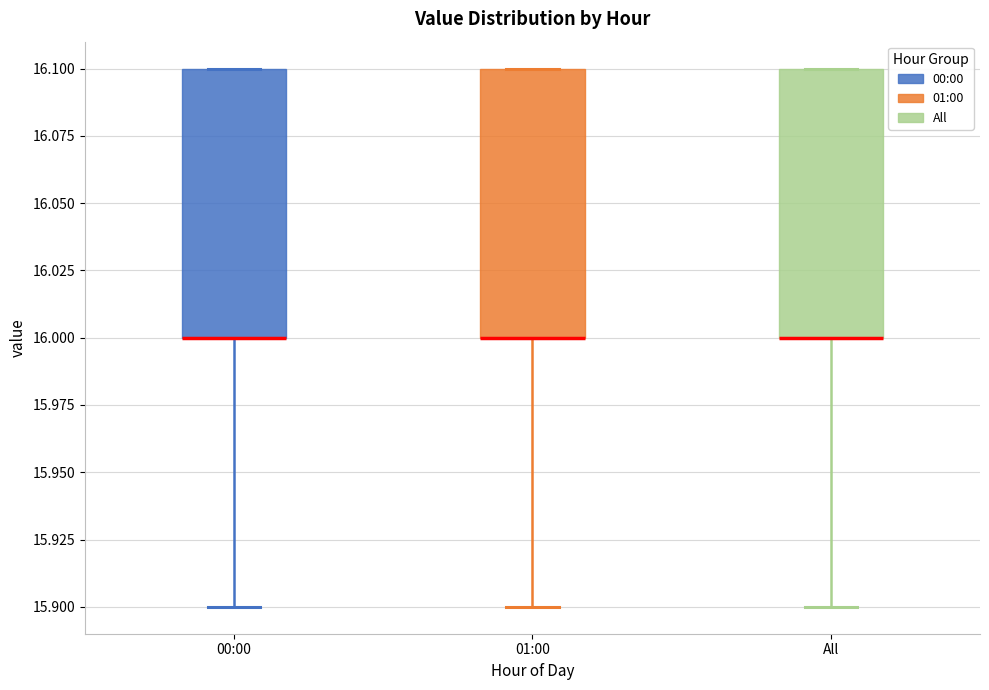

Reading left to right, read every box against the y-axis: the position of its median line, the range the box covers, and the ends of its whiskers. The values are not printed on the chart, so give them approximately, as read against the axis.

00:00: median 16.0 (drawn on the box's lower edge), box 16.0 to 16.1, whiskers 15.9 to 16.1
01:00: median 16.0 (drawn on the box's lower edge), box 16.0 to 16.1, whiskers 15.9 to 16.1
All: median 16.0 (drawn on the box's lower edge), box 16.0 to 16.1, whiskers 15.9 to 16.1